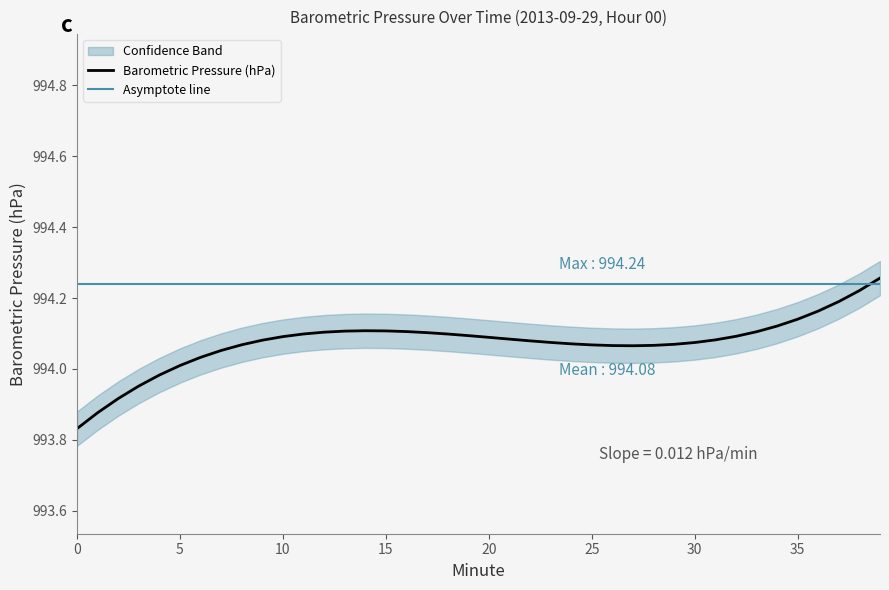

What is the value of the 22nd point from the left?

994.0